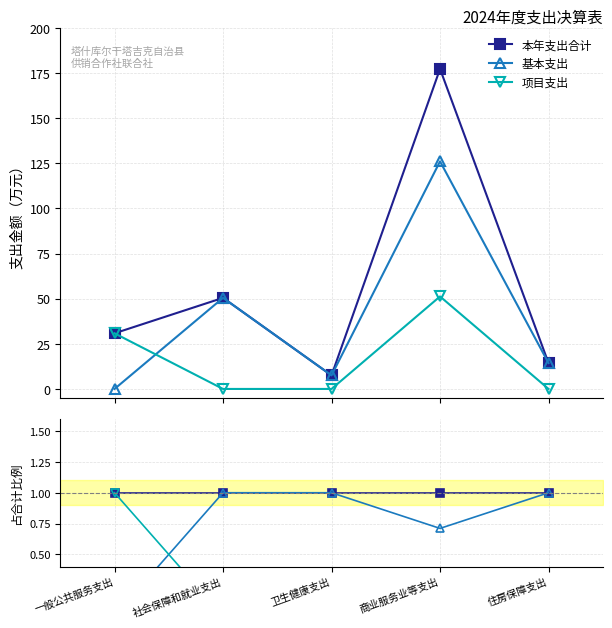

What is the average value of the 项目支出 series?

0.3